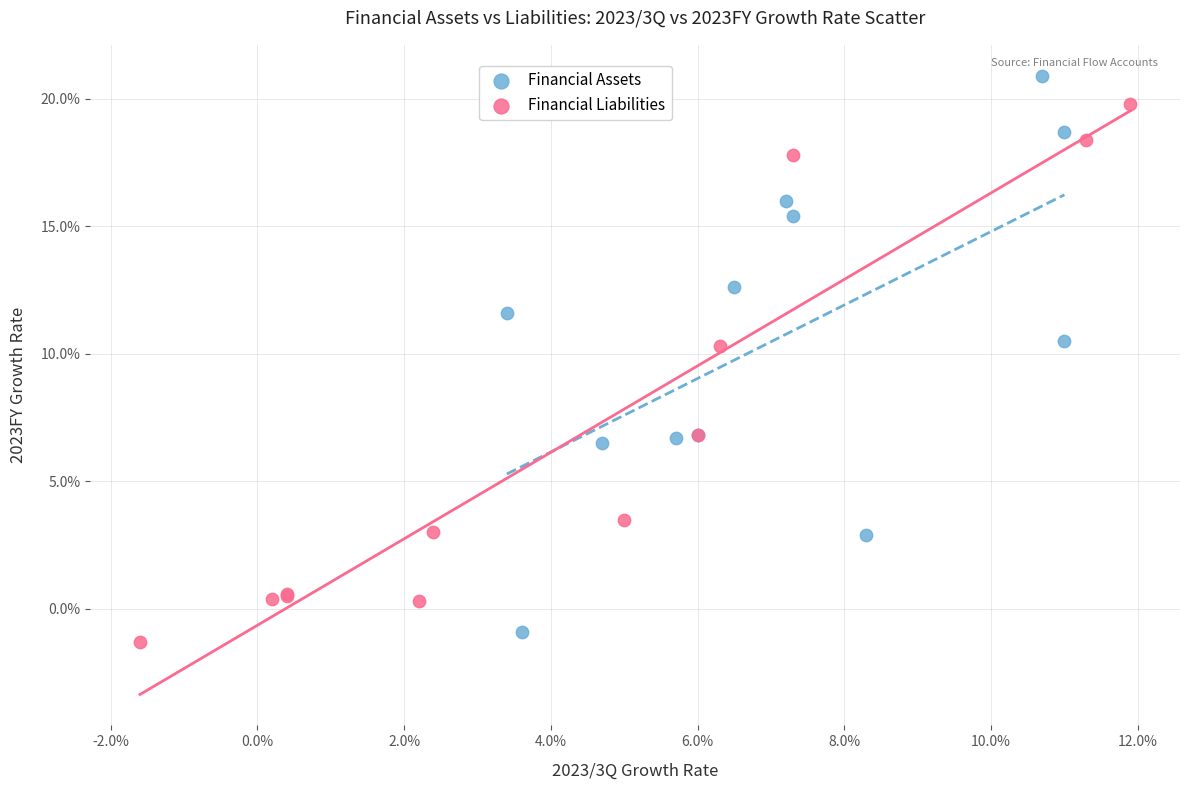

Which series reaches the maximum Y coordinate?

Financial Assets